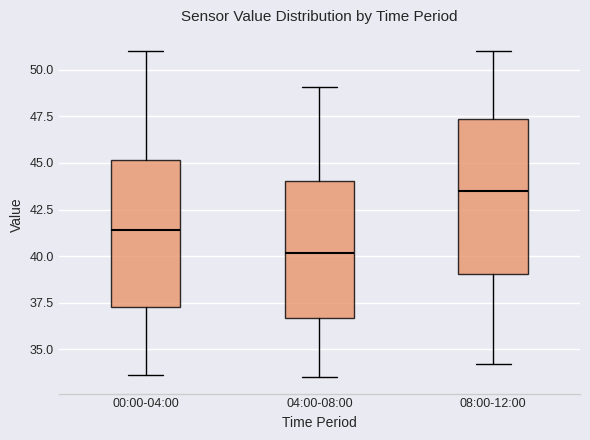

Which box has the highest median line?

08:00-12:00